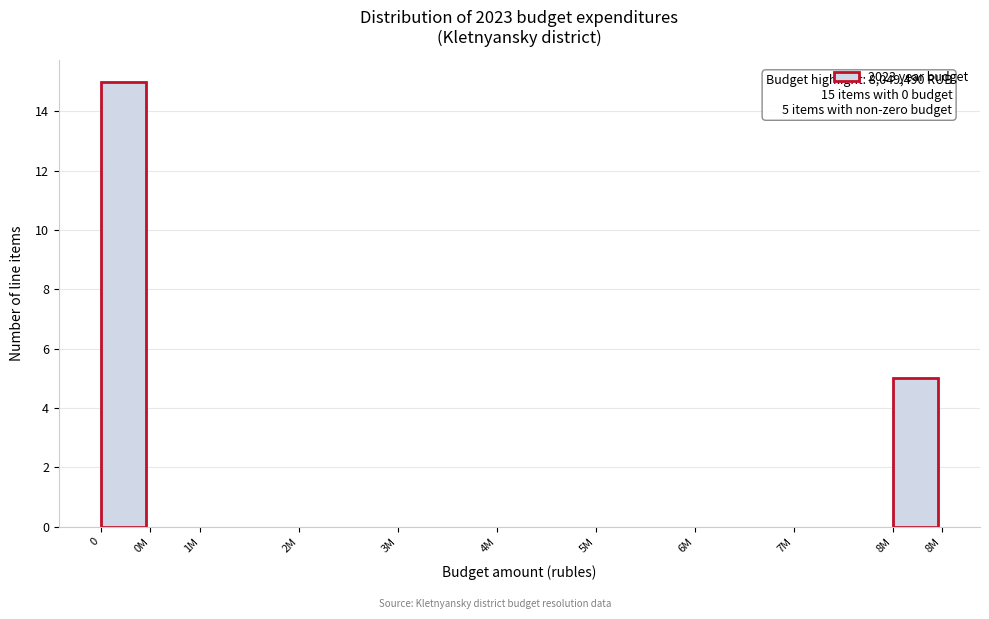

Reading left to right, transcribe all the data shown in this chart.

0=15	0M=0	1M=0	2M=0	3M=0	4M=0	5M=0	6M=0	7M=0	8M=5